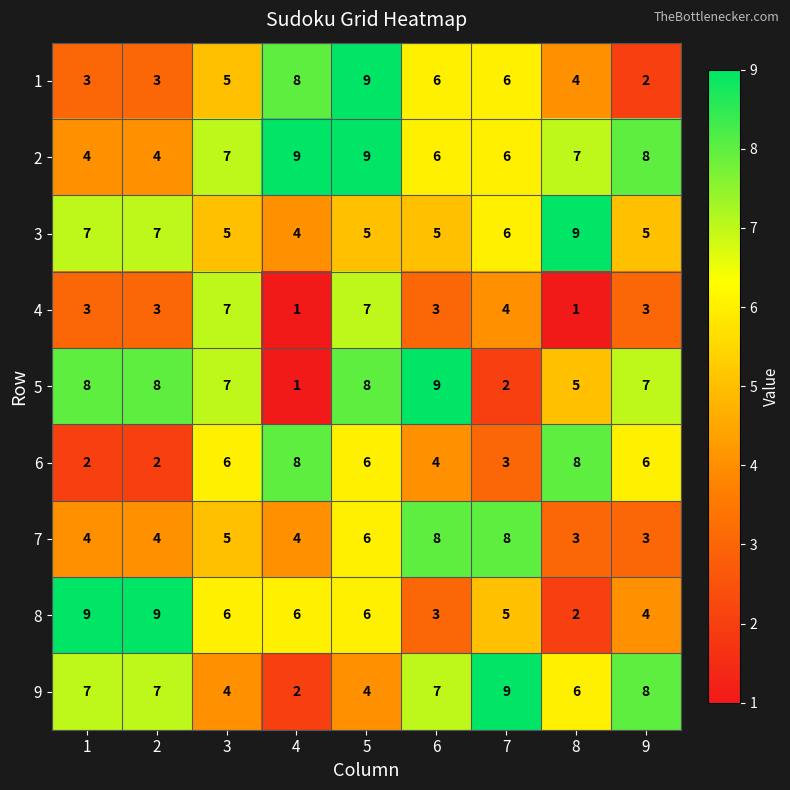

What is the maximum value shown in the chart?

9